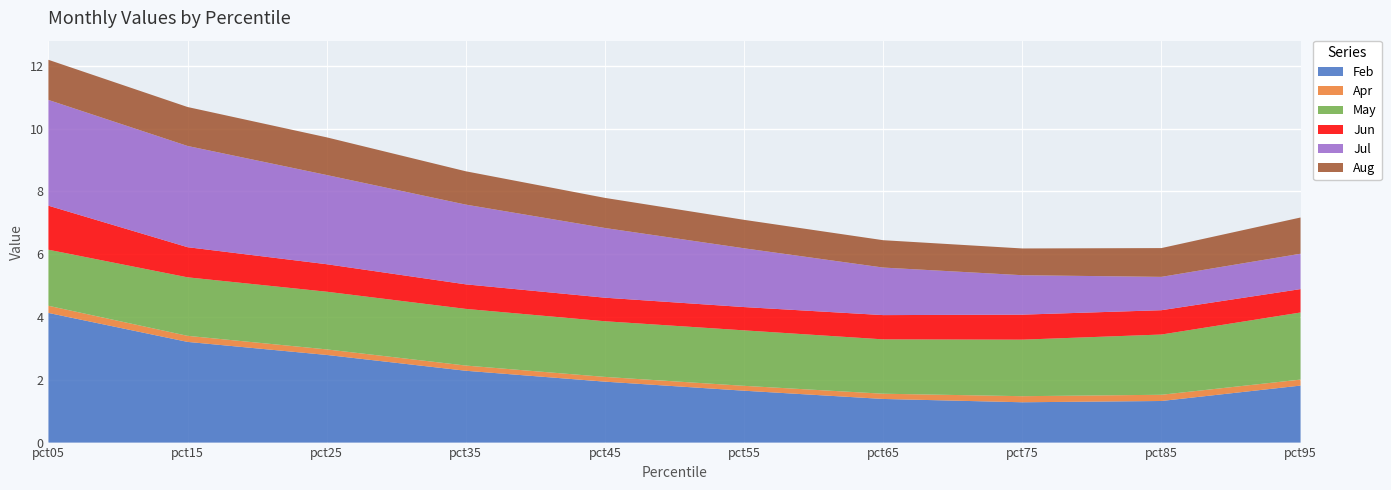

Reading left to right, extract all data points from this chart.

Feb: 4.1	3.2	2.8	2.3	1.9	1.7	1.4	1.3	1.3	1.8
Apr: 0.2	0.2	0.2	0.2	0.2	0.2	0.2	0.2	0.2	0.2
May: 1.8	1.9	1.8	1.8	1.8	1.8	1.7	1.8	1.9	2.1
Jun: 1.4	1.0	0.9	0.8	0.8	0.7	0.8	0.8	0.8	0.7
Jul: 3.4	3.2	2.8	2.5	2.2	1.9	1.5	1.3	1.1	1.1
Aug: 1.3	1.2	1.2	1.1	1.0	0.9	0.9	0.9	0.9	1.2